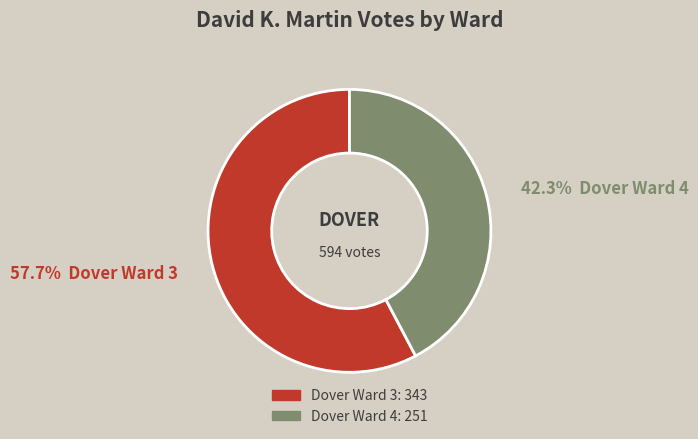

What percentage is the Dover Ward 4 slice, to the nearest percent?

42%